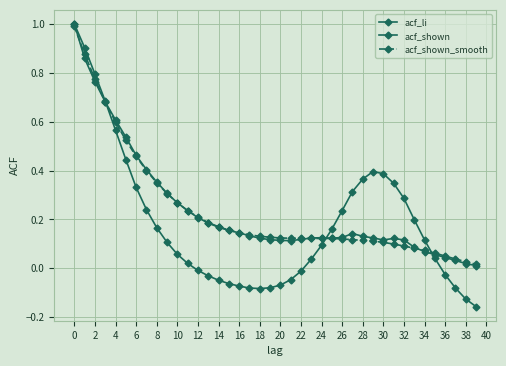

How many lines are shown in the chart?

3